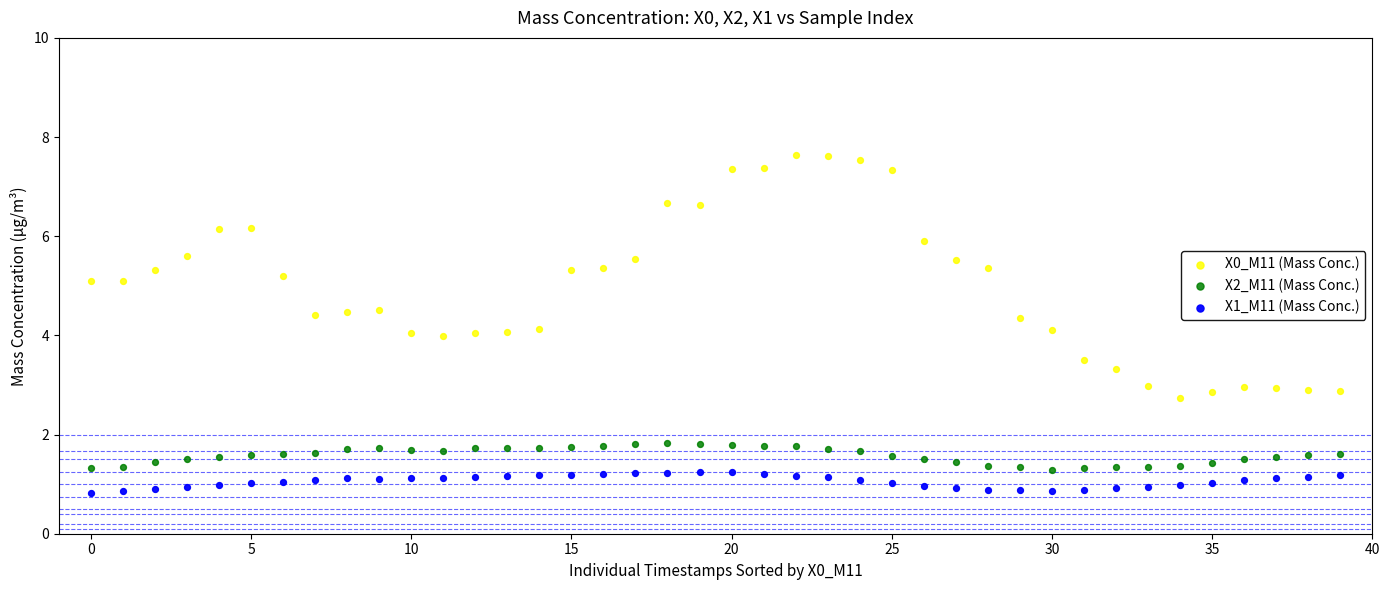

Which series contains the lowest Y value?

X1_M11 (Mass Conc.)